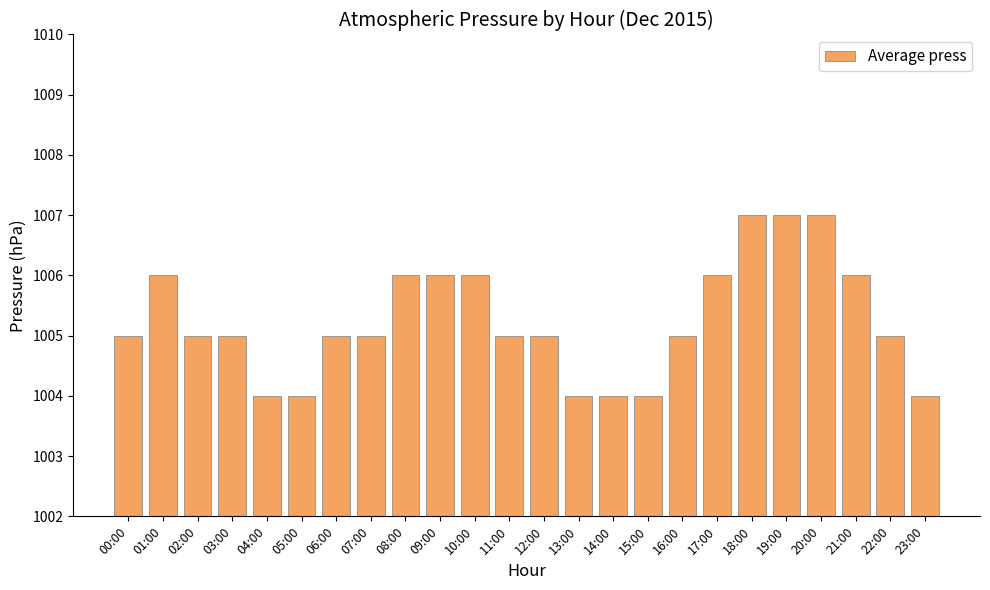

What is the smallest value displayed?

1004